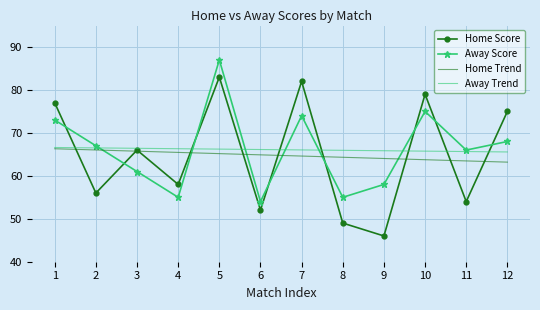

Rank the series at 2 from lowest to highest value.

Home Score, Home Trend, Away Trend, Away Score